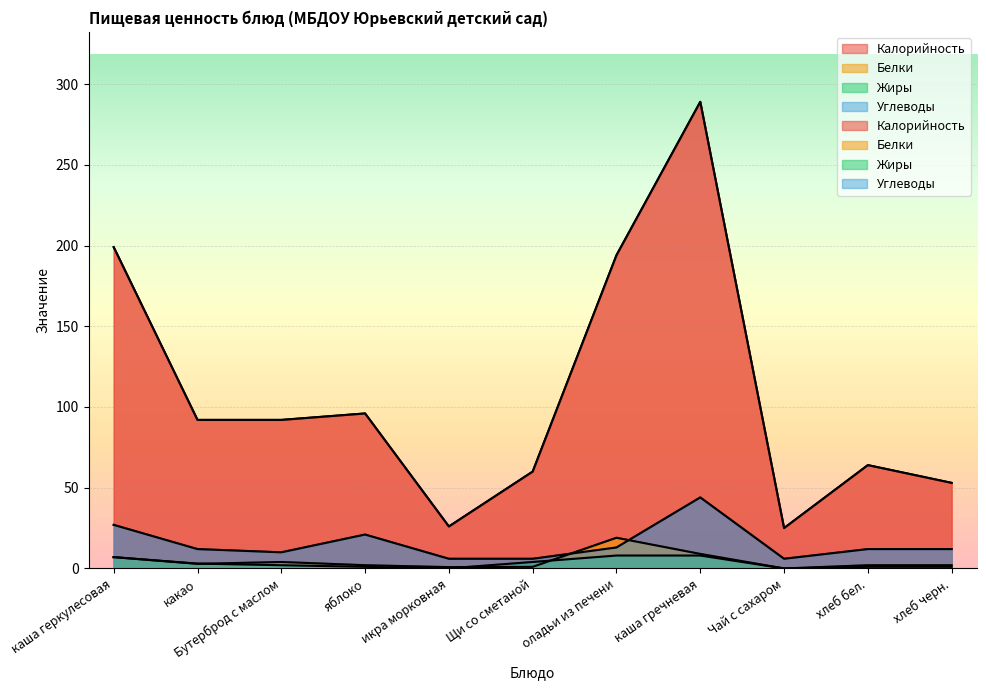

Which label corresponds to the smallest value in the chart?

Чай с сахаром